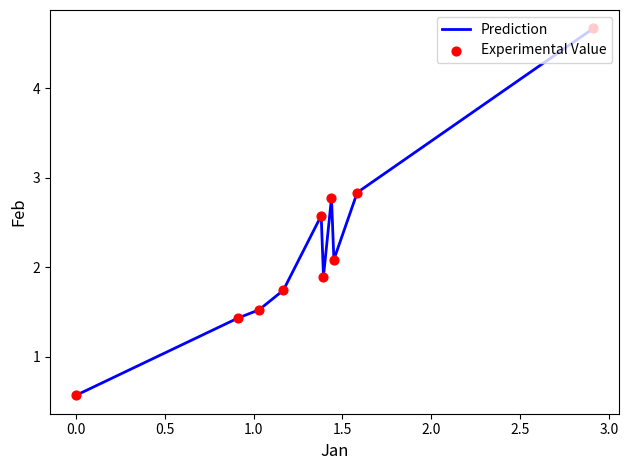

What is the difference between the maximum and minimum values?

4.1